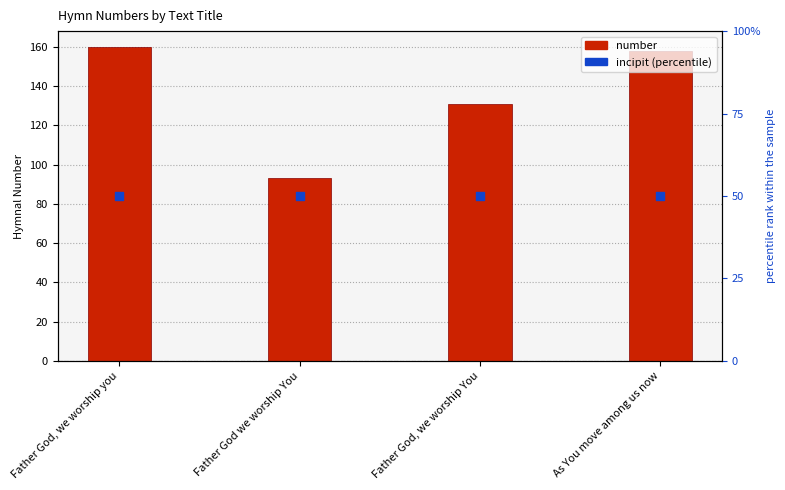

Which series reaches the minimum Y coordinate?

incipit (percentile)